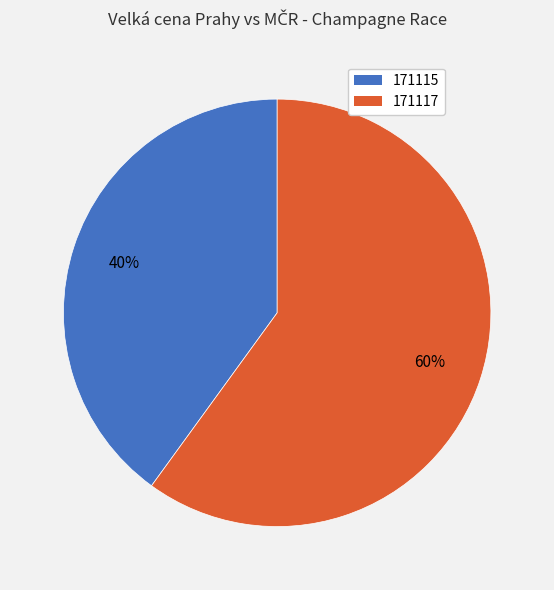

Which has a higher value, 171117 or 171115?

171117